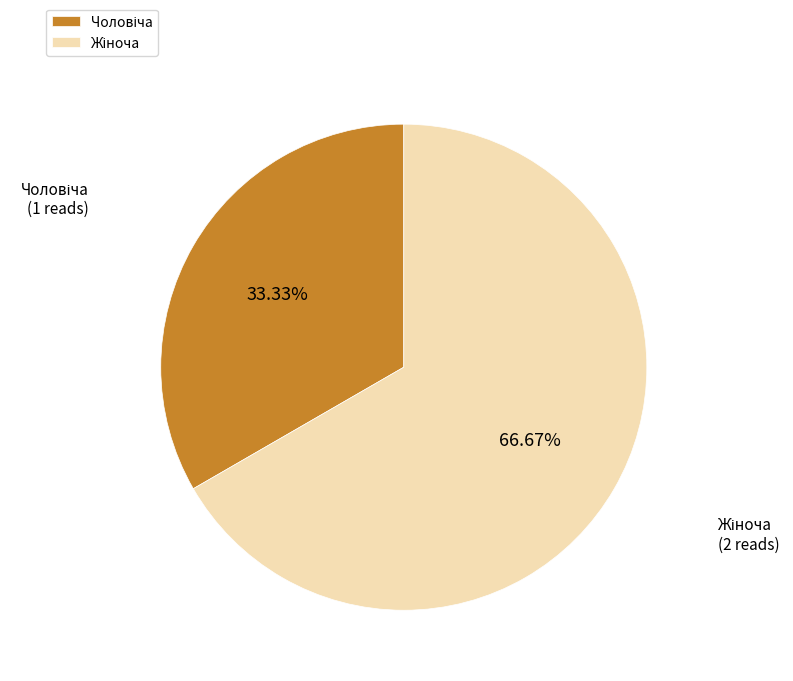

Is there any slice that represents more than half of the pie?

Yes